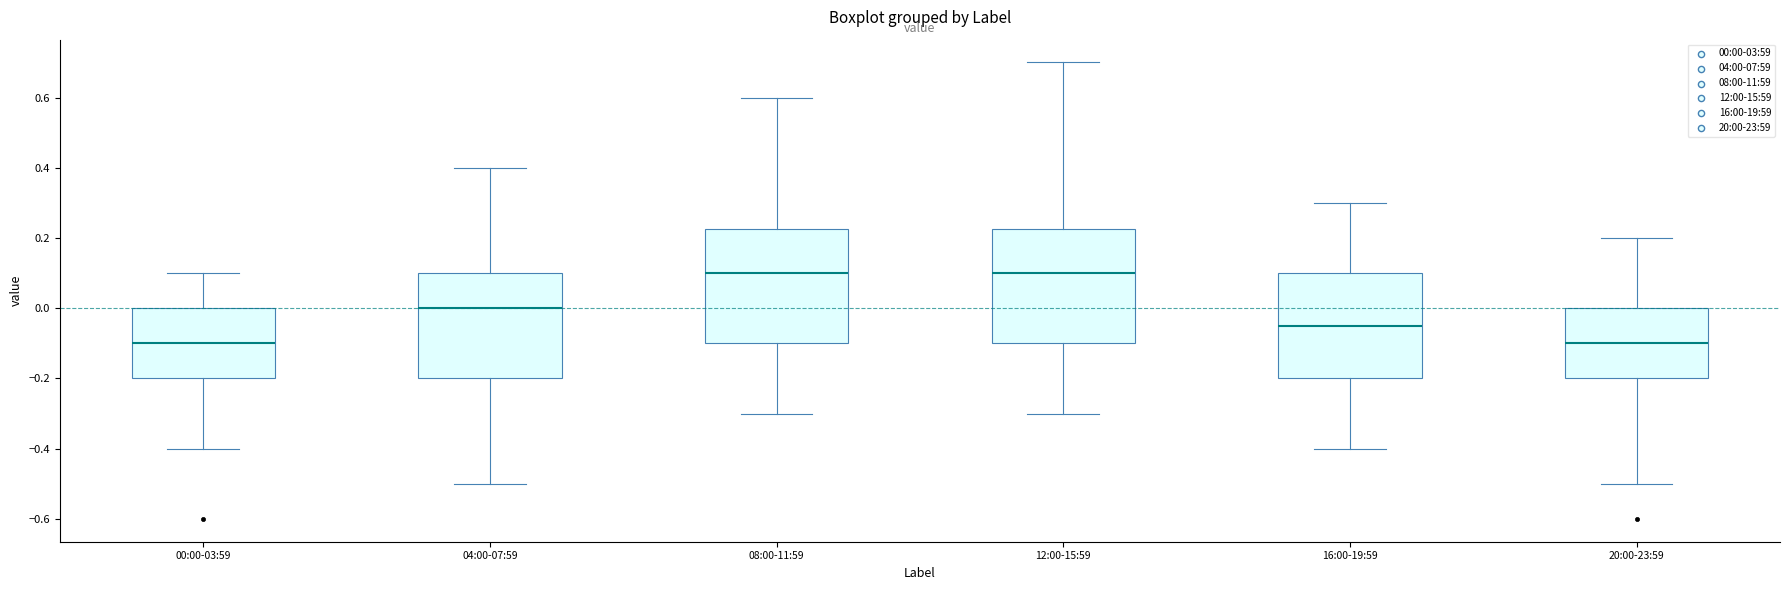

Reading left to right, read every box against the y-axis: the position of its median line, the range the box covers, and the ends of its whiskers. The values are not printed on the chart, so give them approximately, as read against the axis.

00:00-03:59: median -0.10, box -0.20 to 0.00, whiskers -0.40 to 0.10
04:00-07:59: median 0.00, box -0.20 to 0.10, whiskers -0.50 to 0.40
08:00-11:59: median 0.10, box -0.10 to 0.22, whiskers -0.30 to 0.60
12:00-15:59: median 0.10, box -0.10 to 0.22, whiskers -0.30 to 0.70
16:00-19:59: median -0.04, box -0.20 to 0.10, whiskers -0.40 to 0.30
20:00-23:59: median -0.10, box -0.20 to 0.00, whiskers -0.50 to 0.20